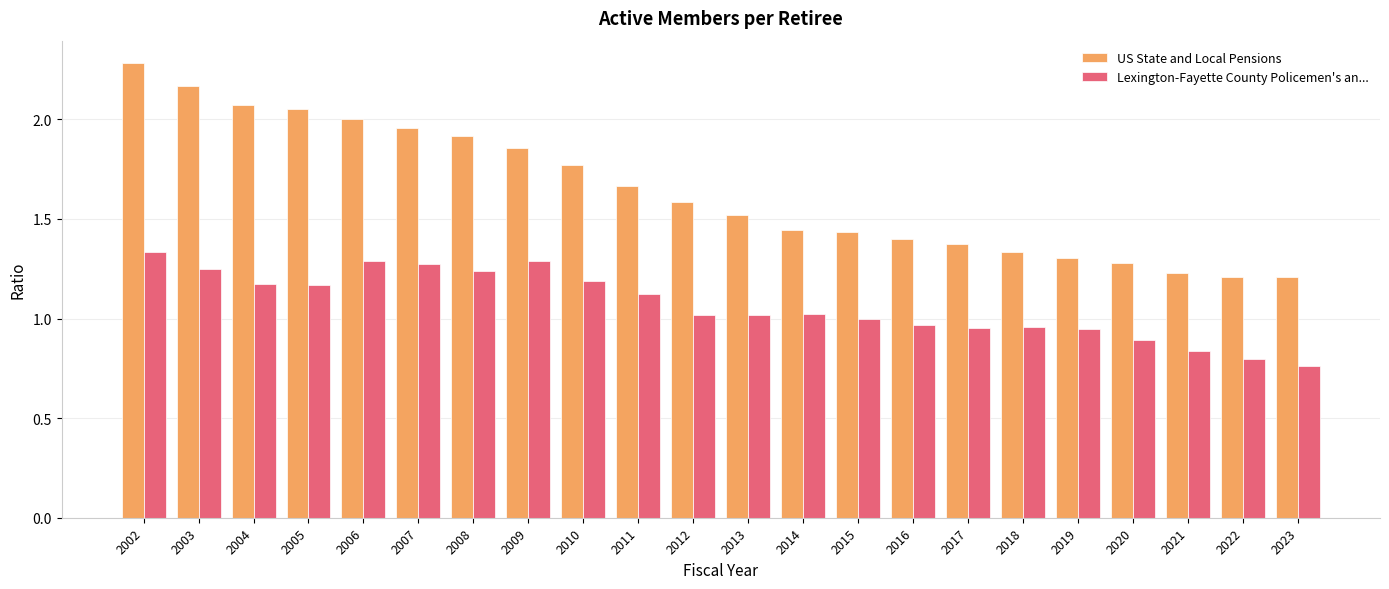

What is the sum of all US State and Local Pensions values?

36.1